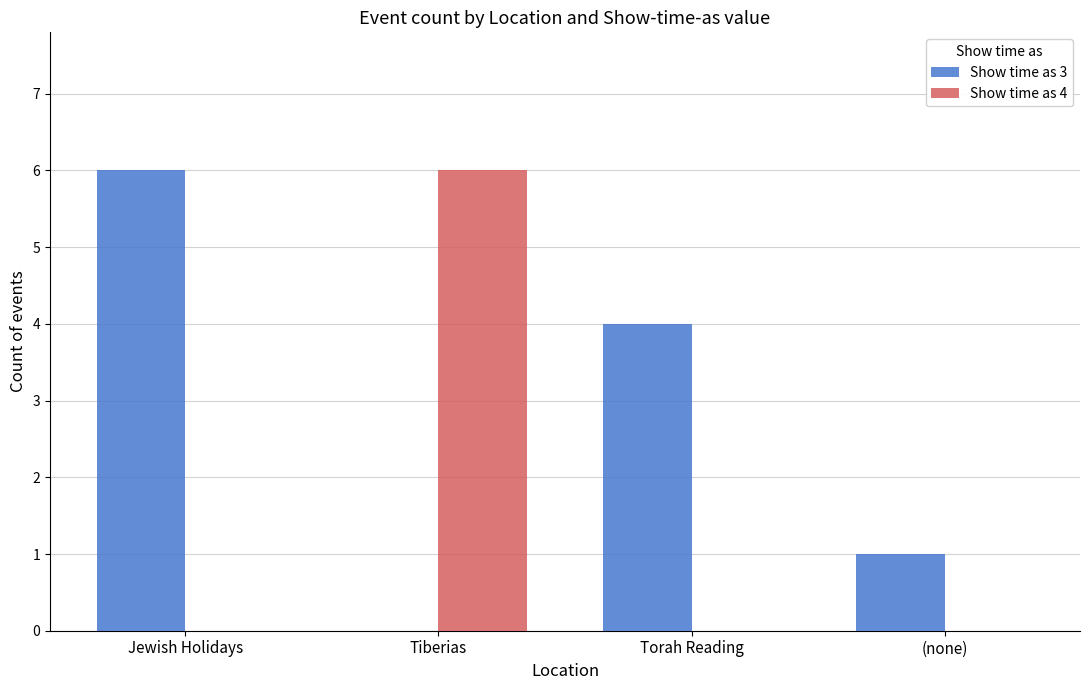

How many distinct data groups are displayed?

2